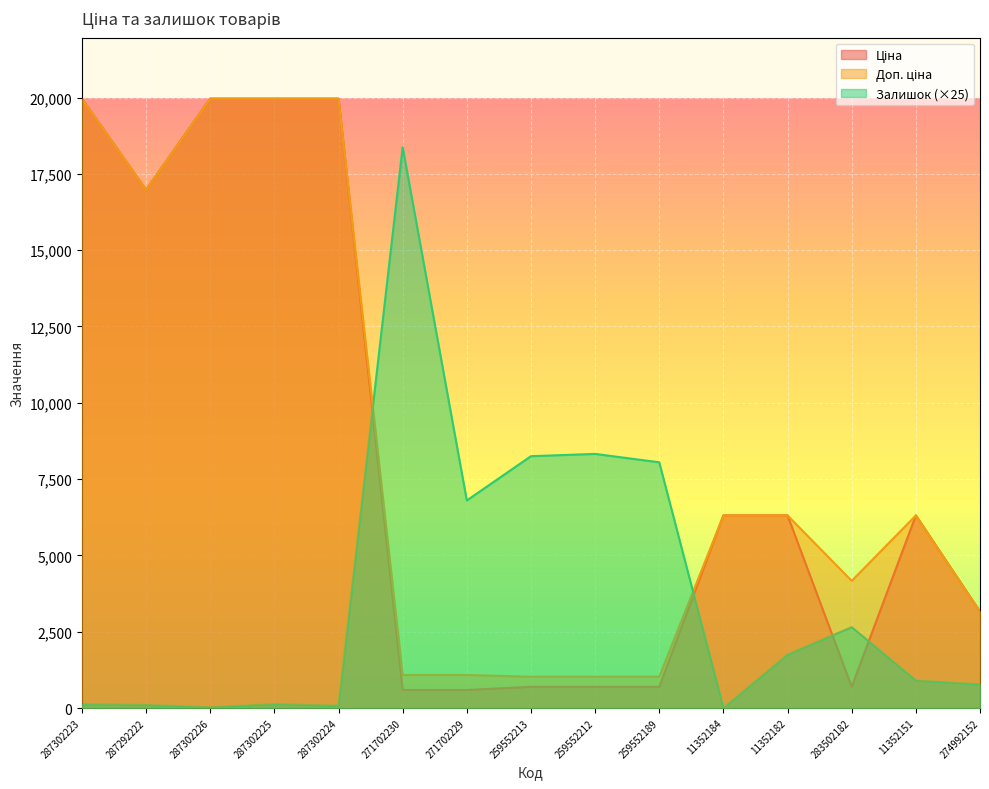

How many distinct data groups are displayed?

3